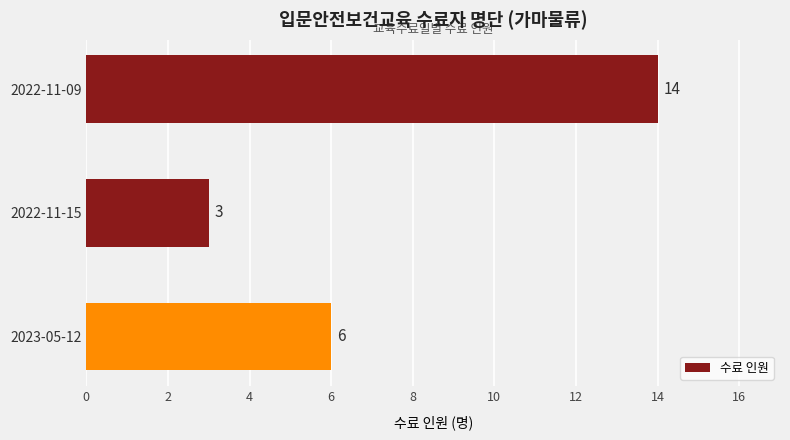

What is the greatest value displayed?

14